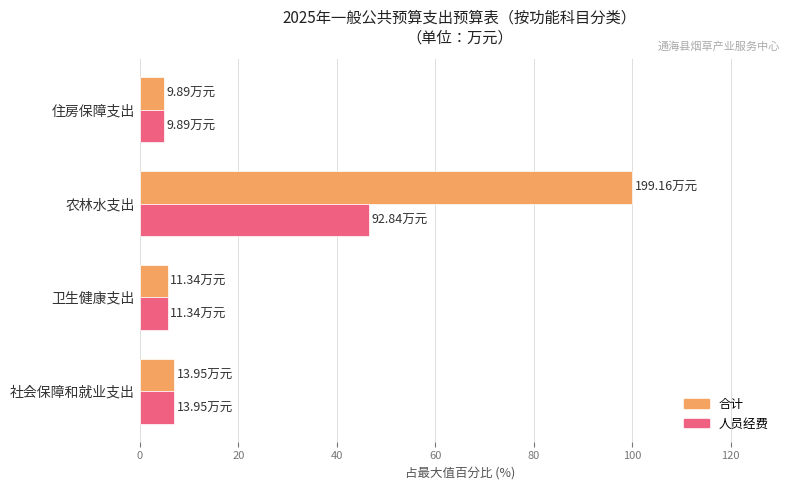

At which category does the chart reach its peak across all series?

农林水支出